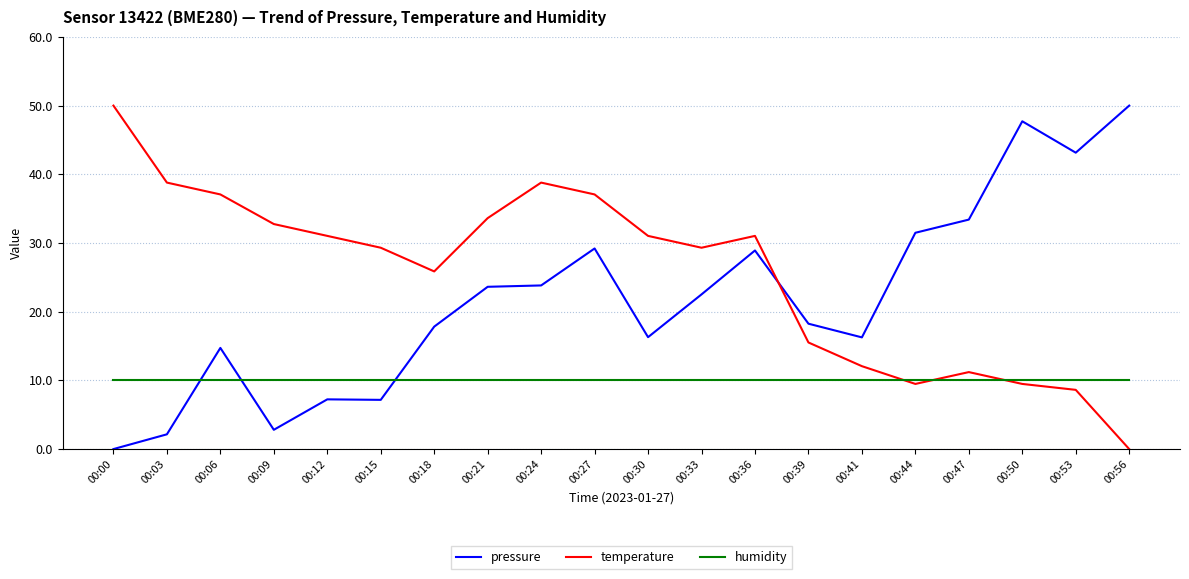

Rank the series at 00:39 from lowest to highest value.

humidity, temperature, pressure